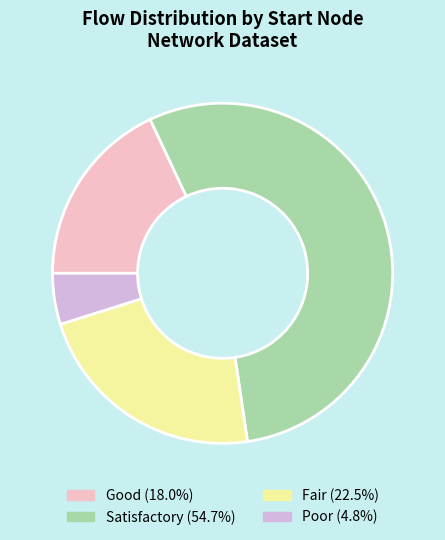

Does any single category account for the majority?

Yes